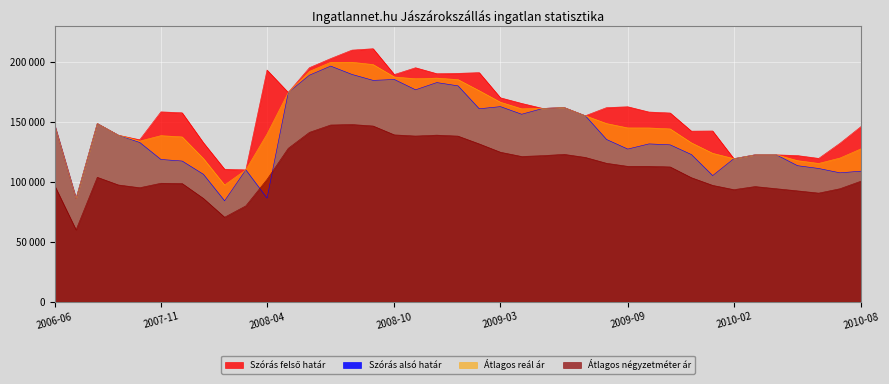

What is the total value across all series at 2007-12?

511657